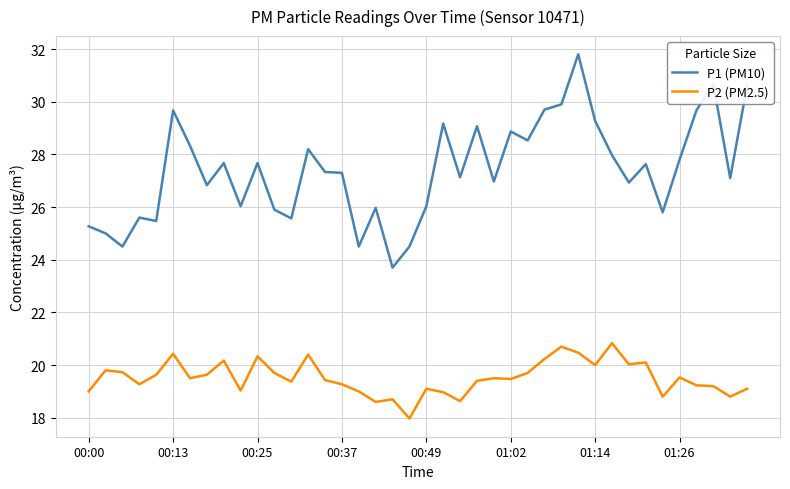

Rank the series by their average value, from lowest to highest.

P2 (PM2.5), P1 (PM10)